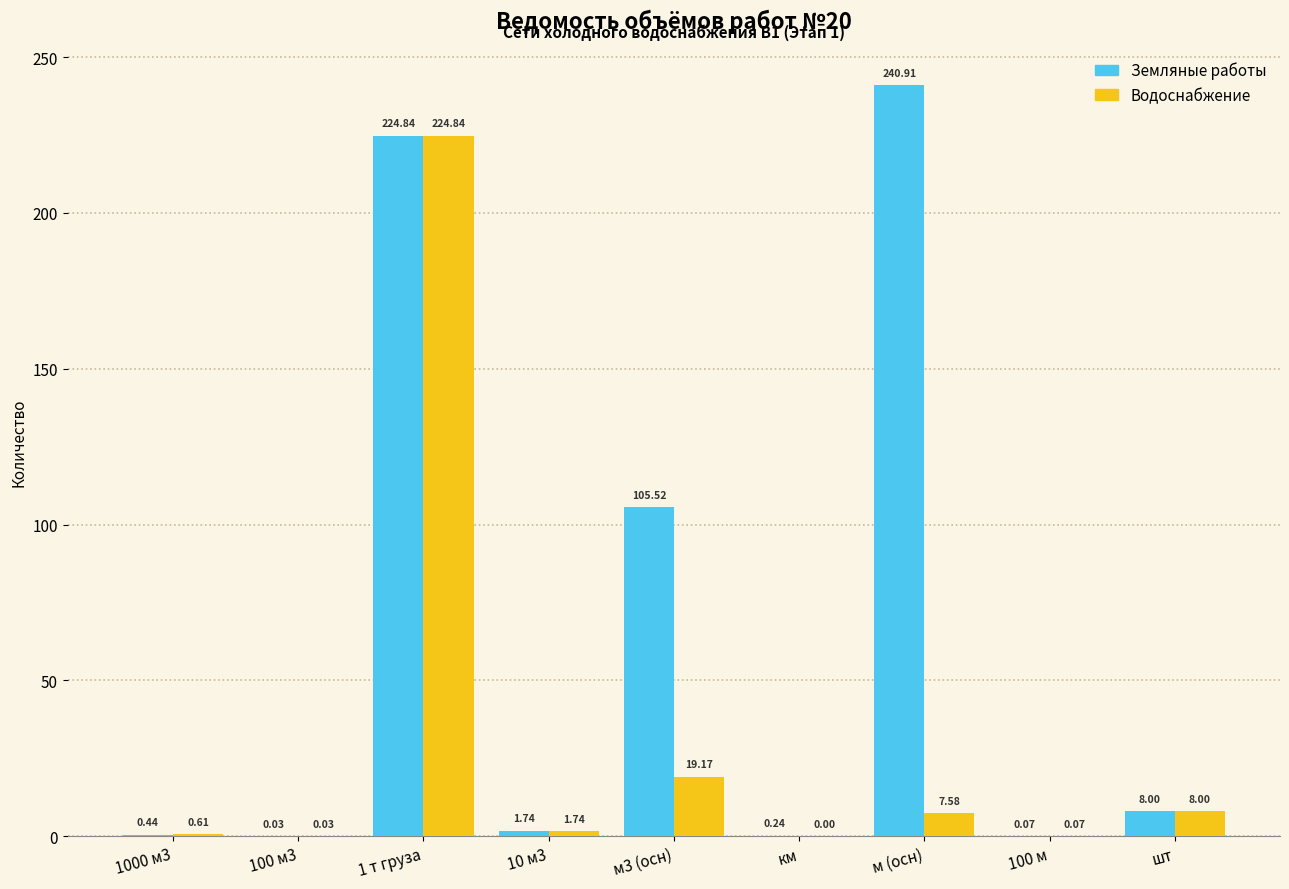

Are the bars horizontal?

No